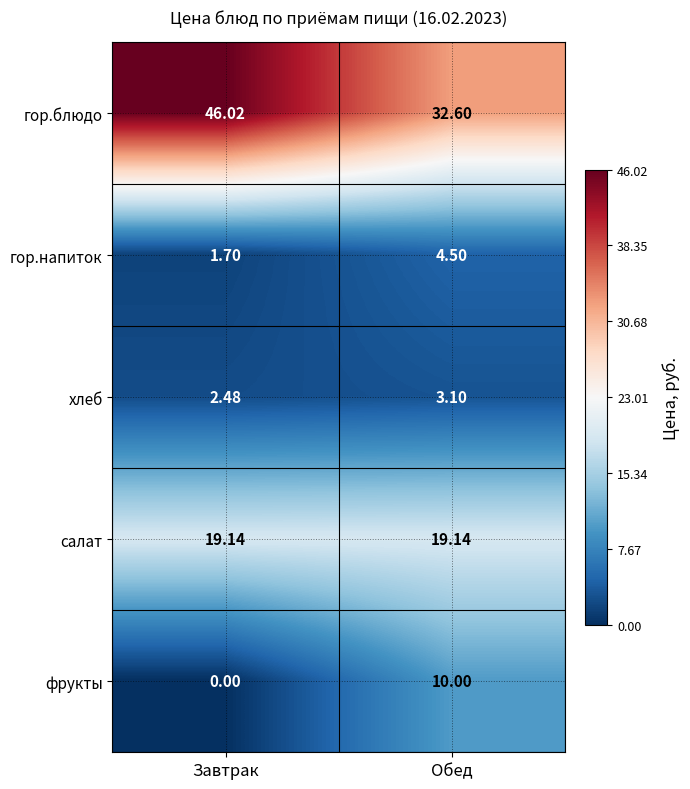

Is the value of фрукты at Обед greater than the value of гор.блюдо at Обед?

No